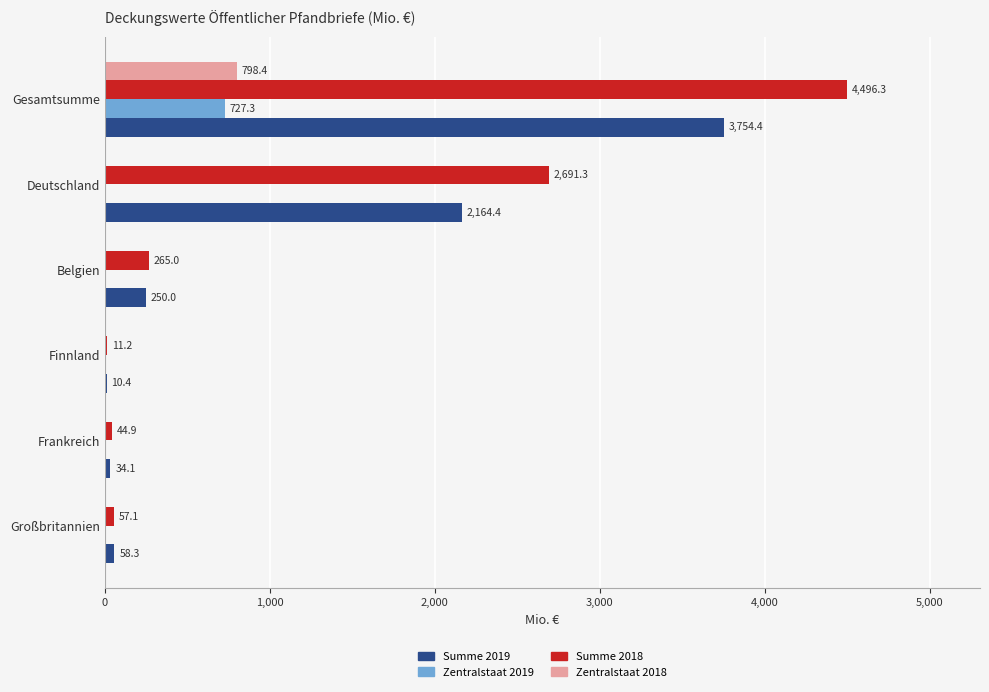

Which category has the highest value in the Zentralstaat 2018 series?

Gesamtsumme